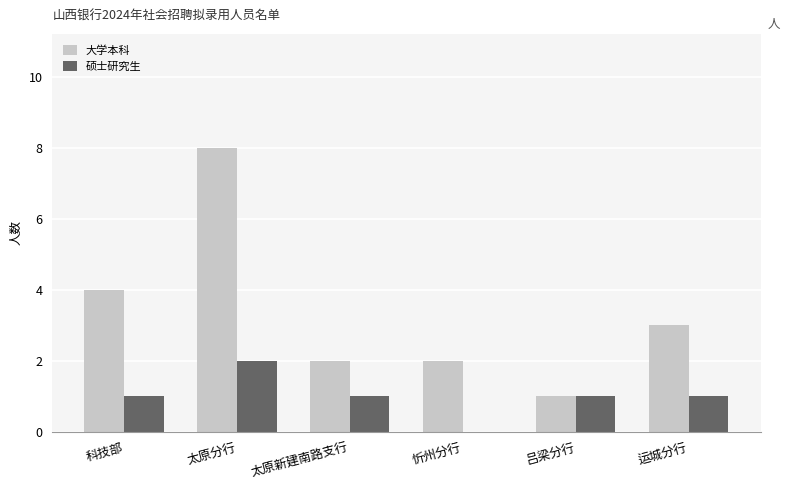

Which series changed the most between 太原新建南路支行 and 吕梁分行?

大学本科